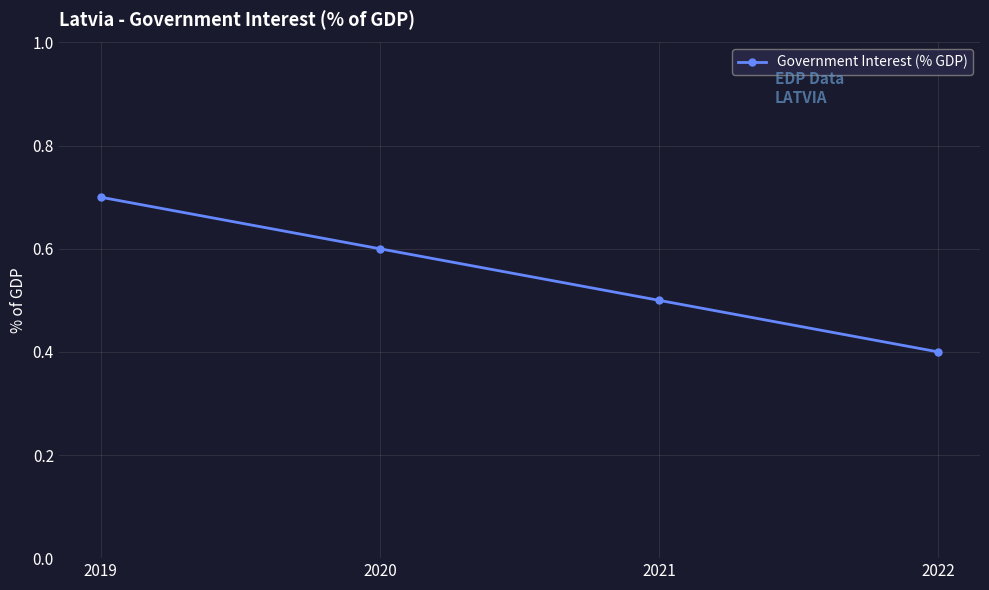

Does the chart have visible grid lines?

Yes